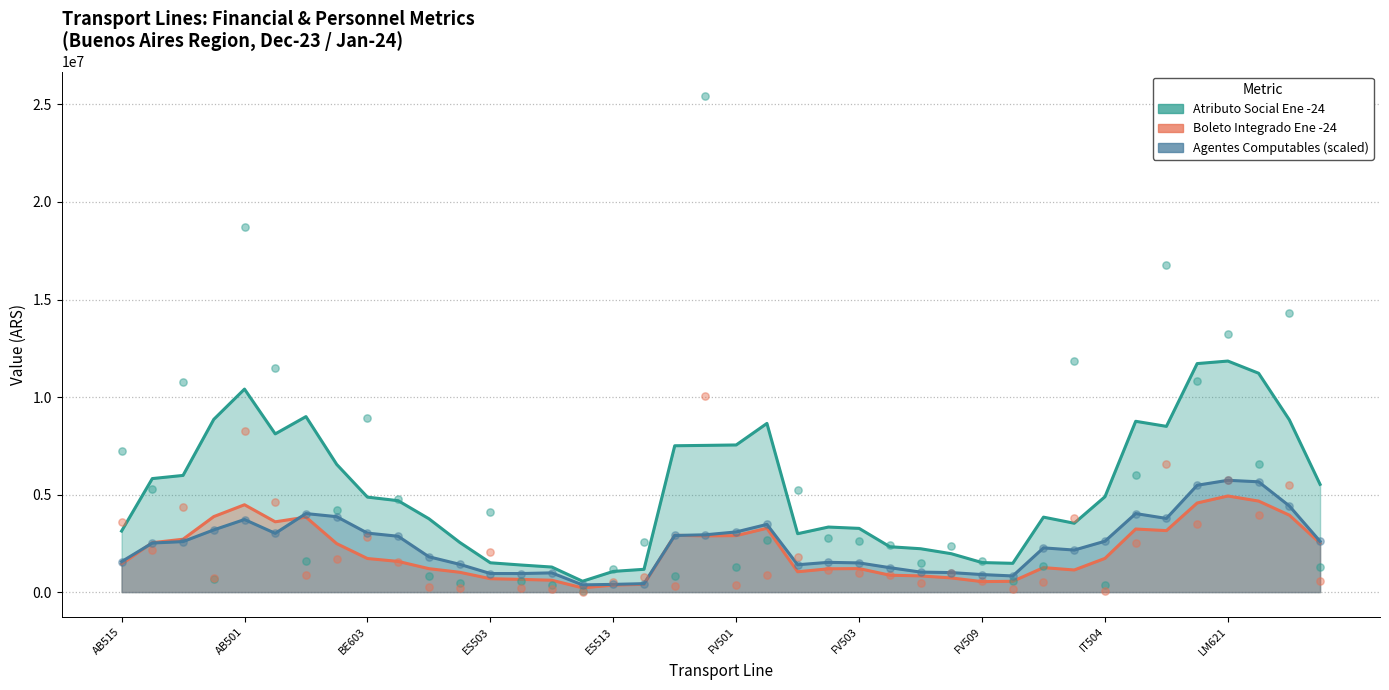

Which series has the largest total across all categories?

Atributo Social Ene -24